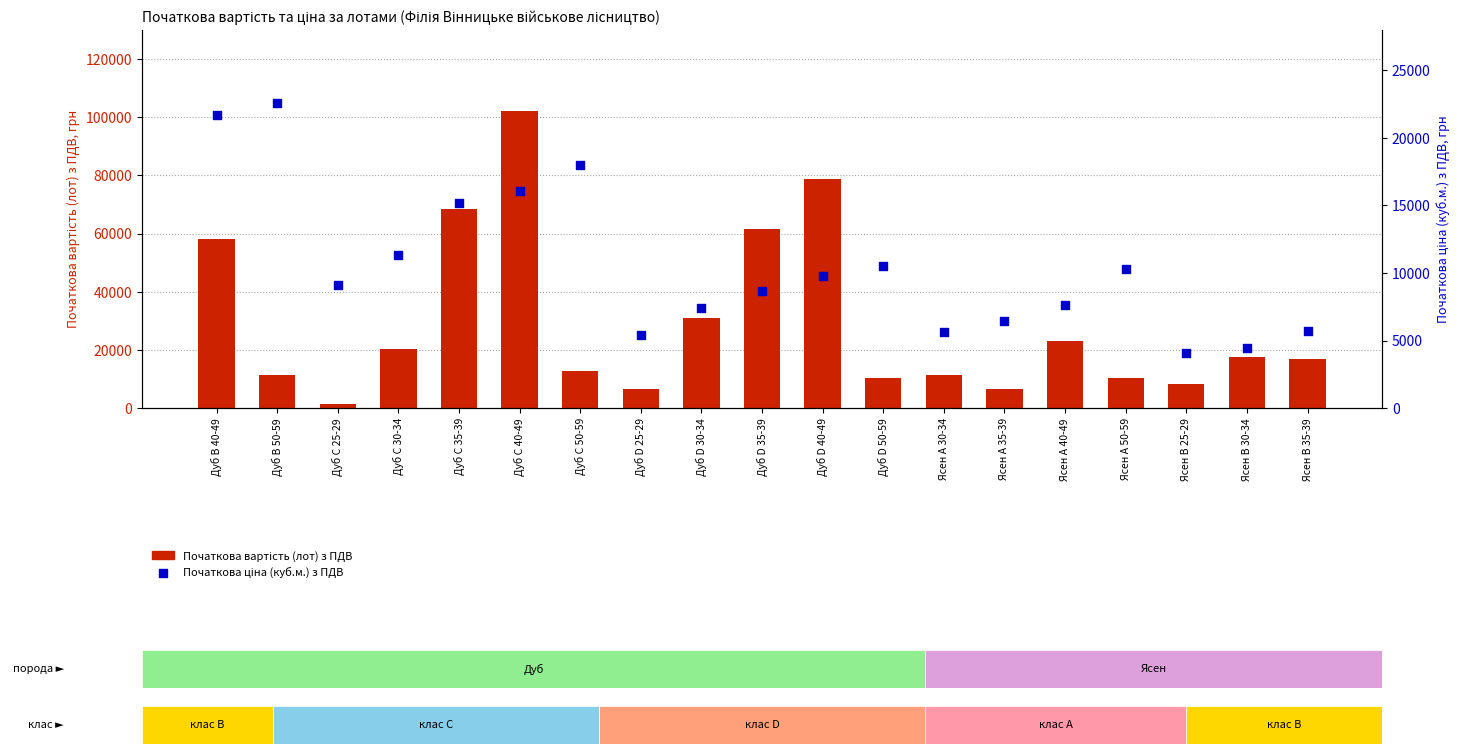

What are all the series names shown in the legend?

Початкова вартість (лот) з ПДВ, Початкова ціна (куб.м.) з ПДВ